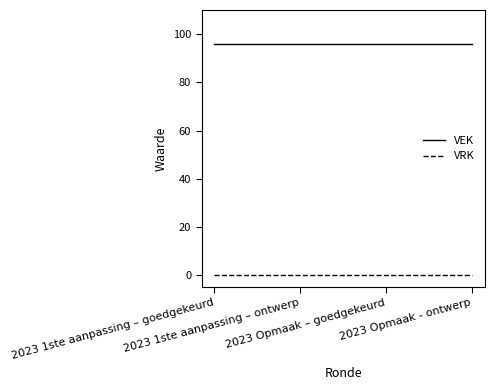

Rank the series by their maximum value, from lowest to highest.

VRK, VEK